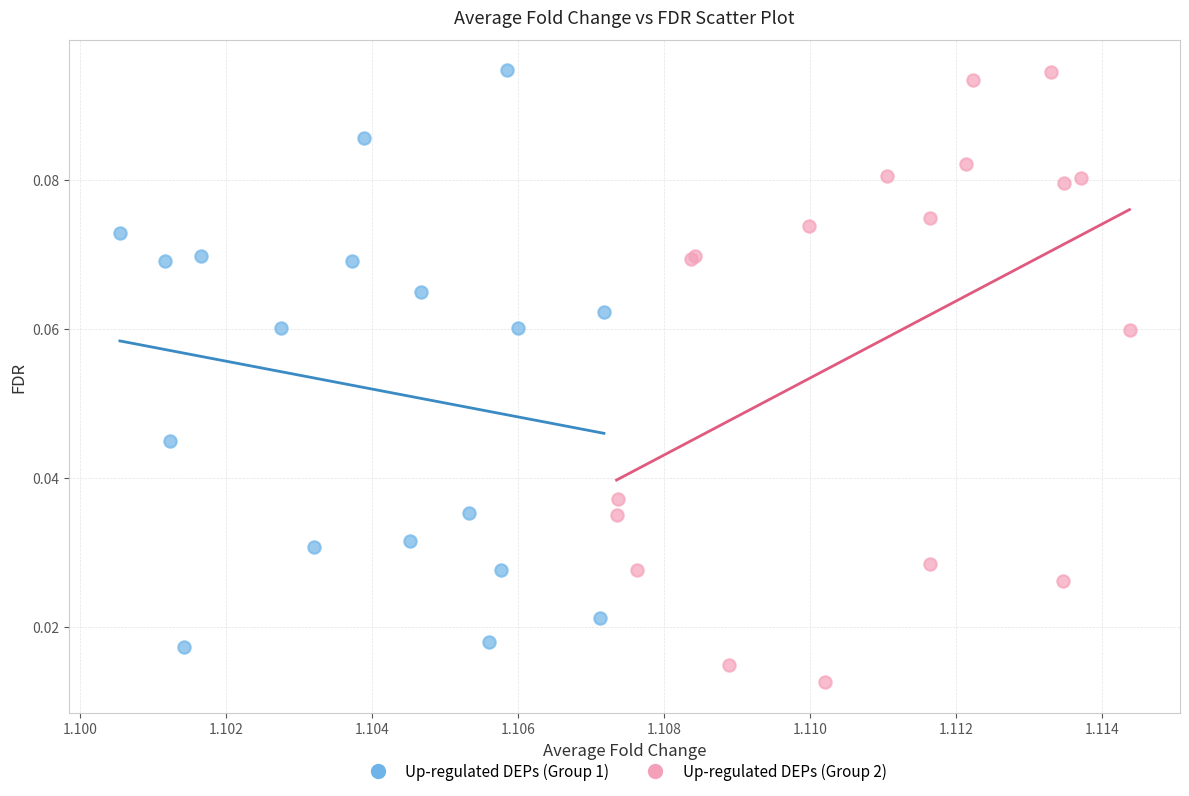

Which series has the largest Y range (max minus min)?

Up-regulated DEPs (Group 2)